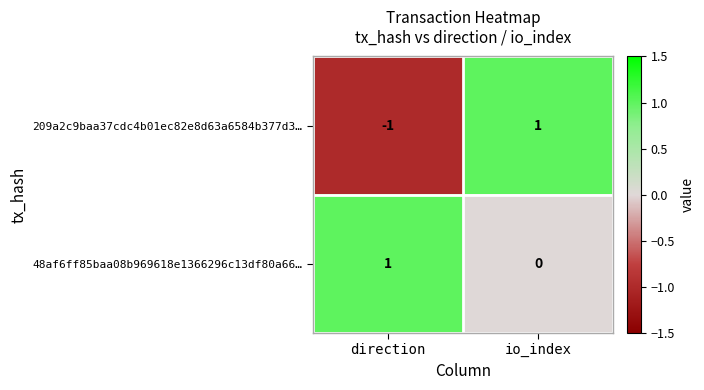

Where is 209a2c9baa37cdc4b01ec82e8d63a6584b377d3… nearest to the value 0?

direction